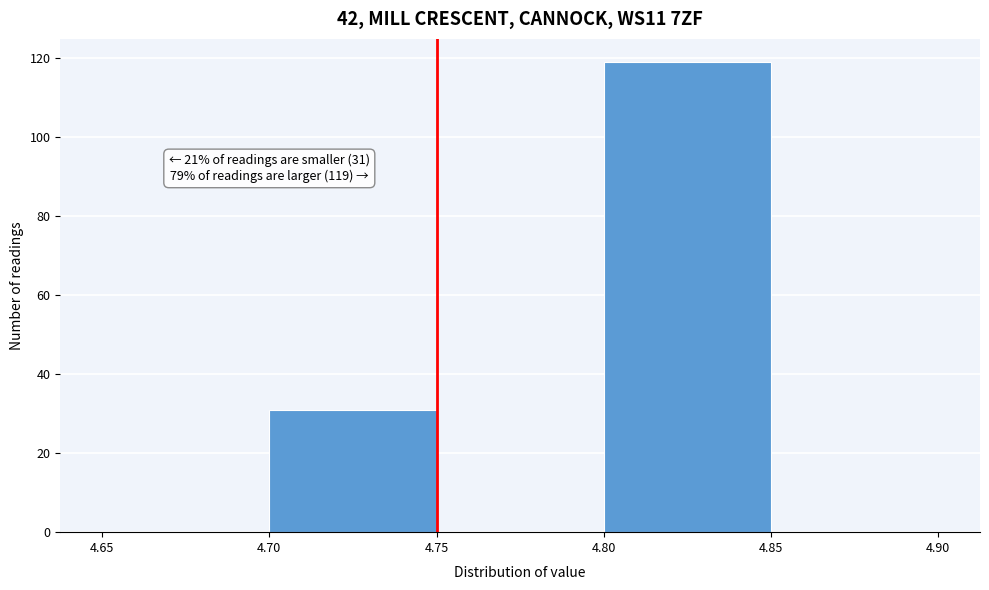

Which range on the x-axis has the tallest bar?

4.80 to 4.85